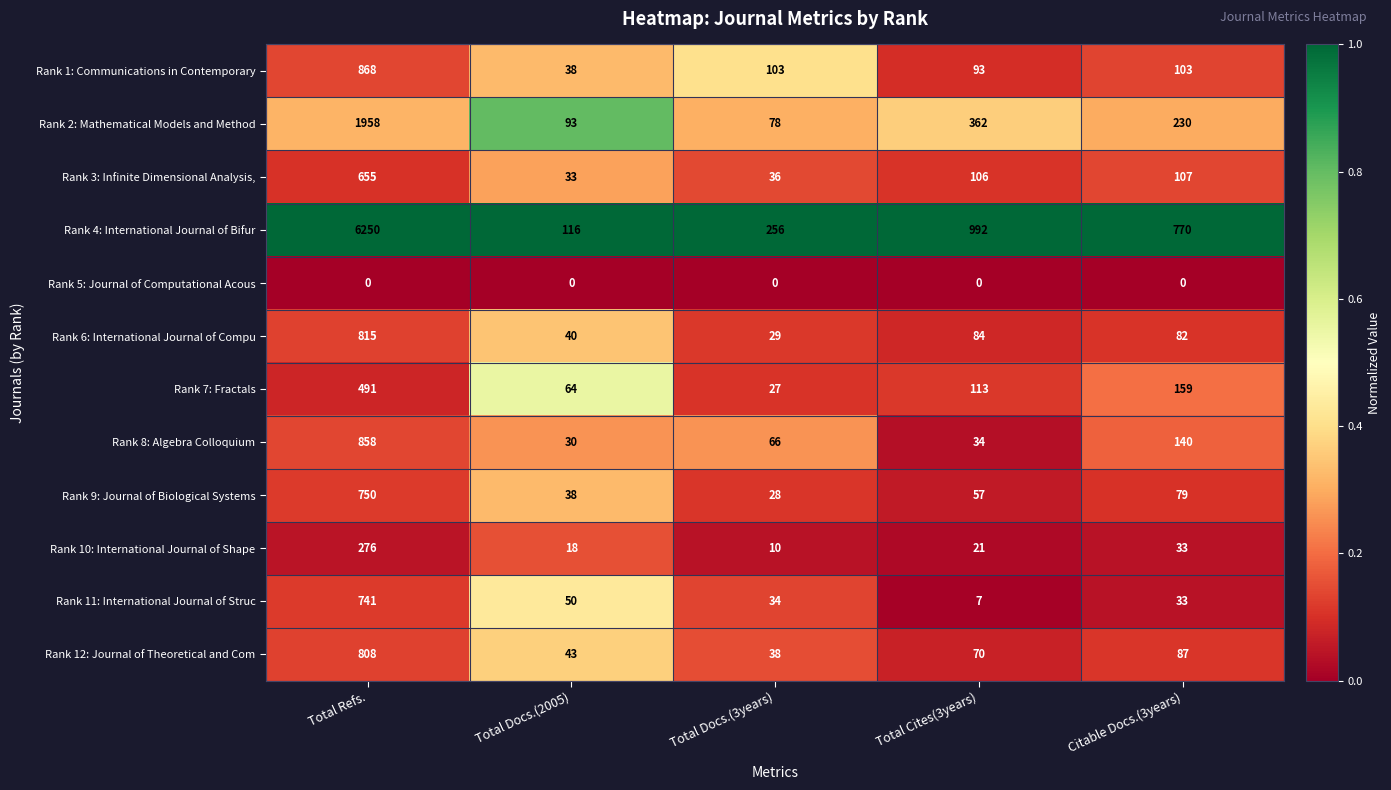

At how many categories does at least one series exceed 0?

5